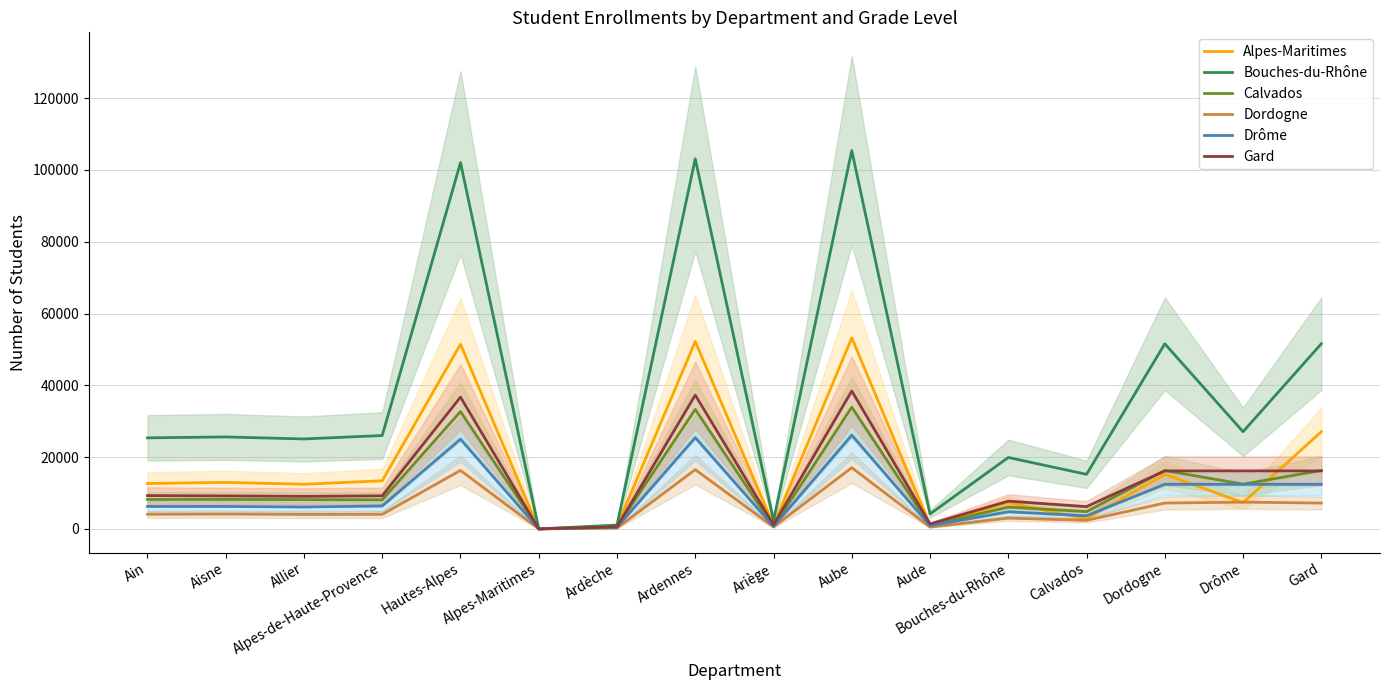

How many lines are shown in the chart?

6